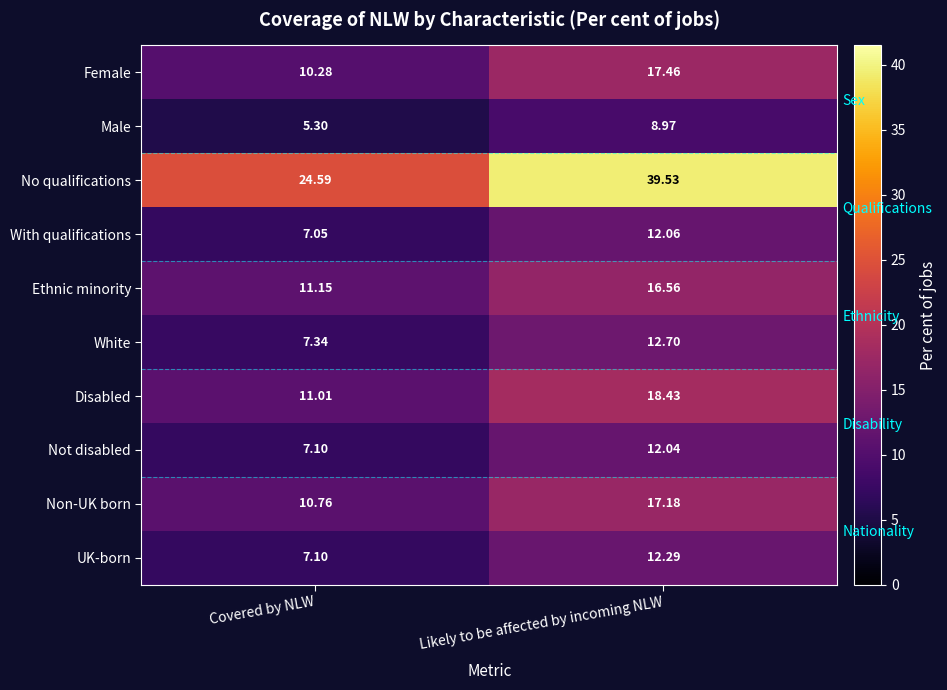

How many data points in Male are above 8?

1